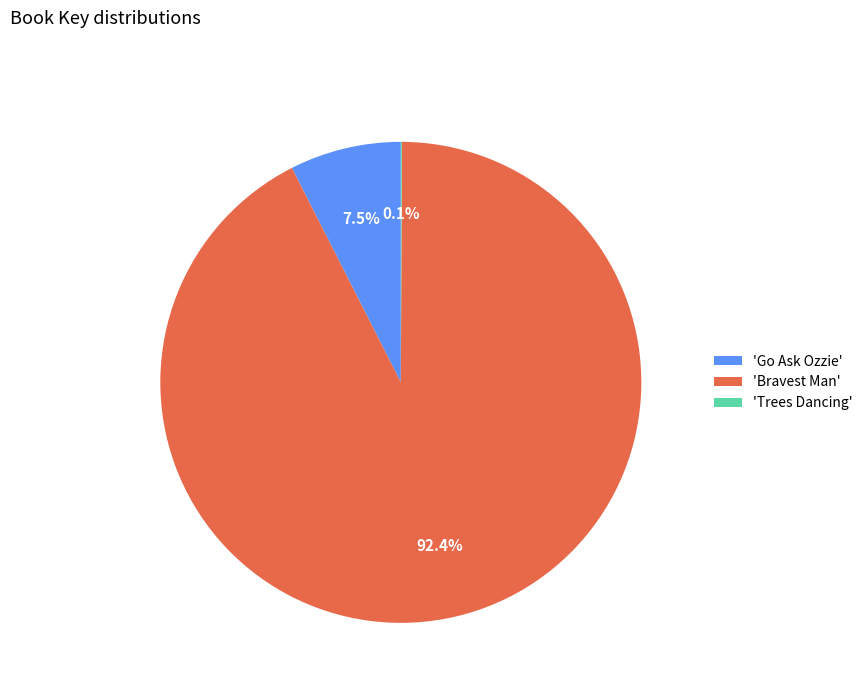

Which category has the biggest portion of the pie?

'Bravest Man'